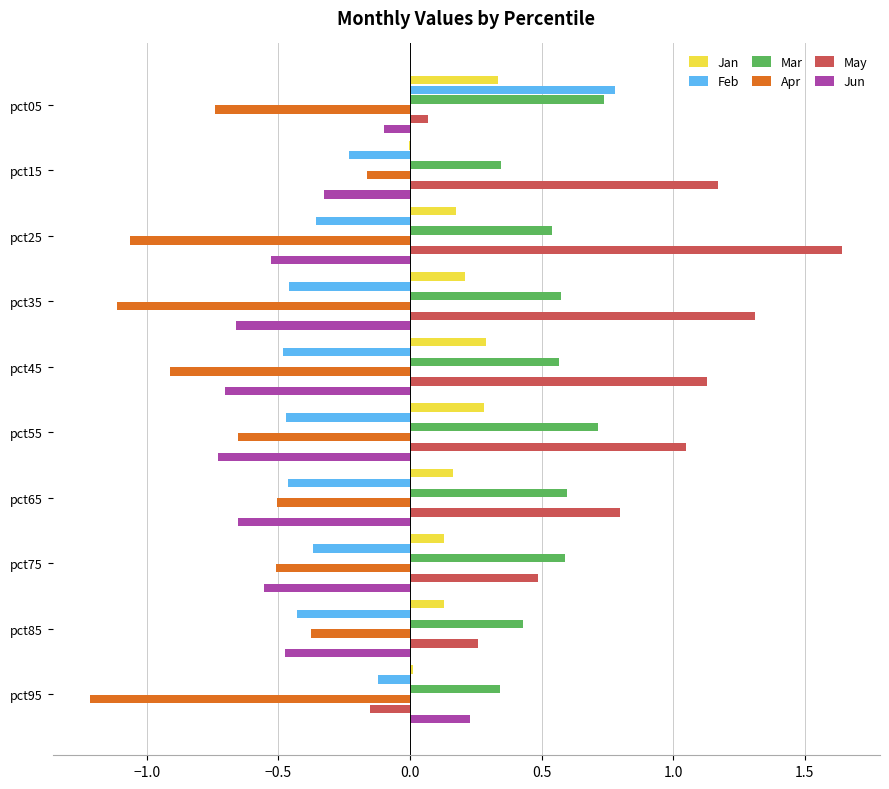

Is the value of Jan at pct75 greater than the value of Apr at pct85?

Yes